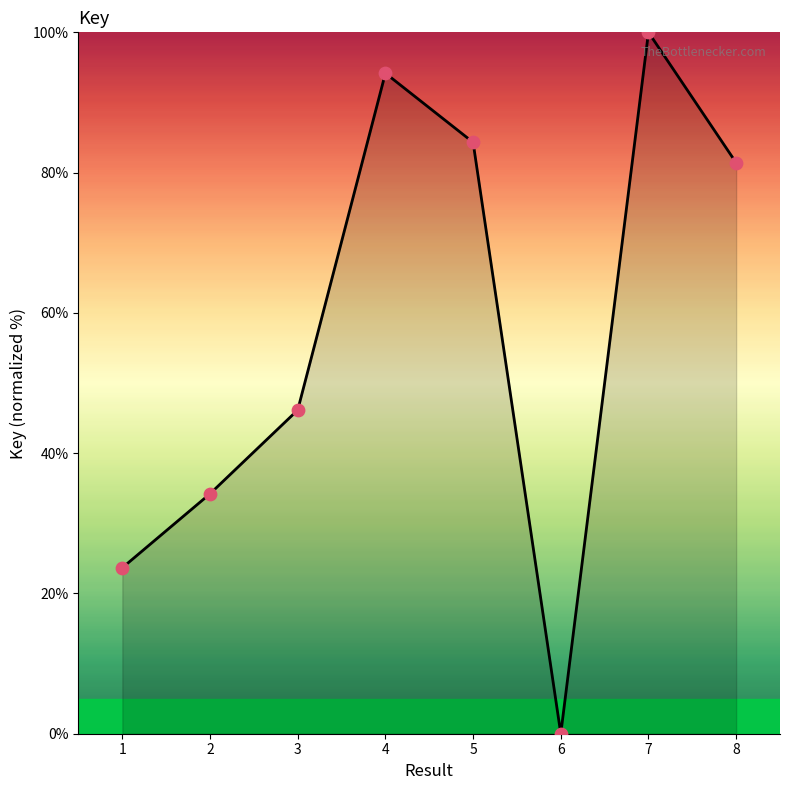

What is the ratio of the value at 5 to the value at 8?

1.0